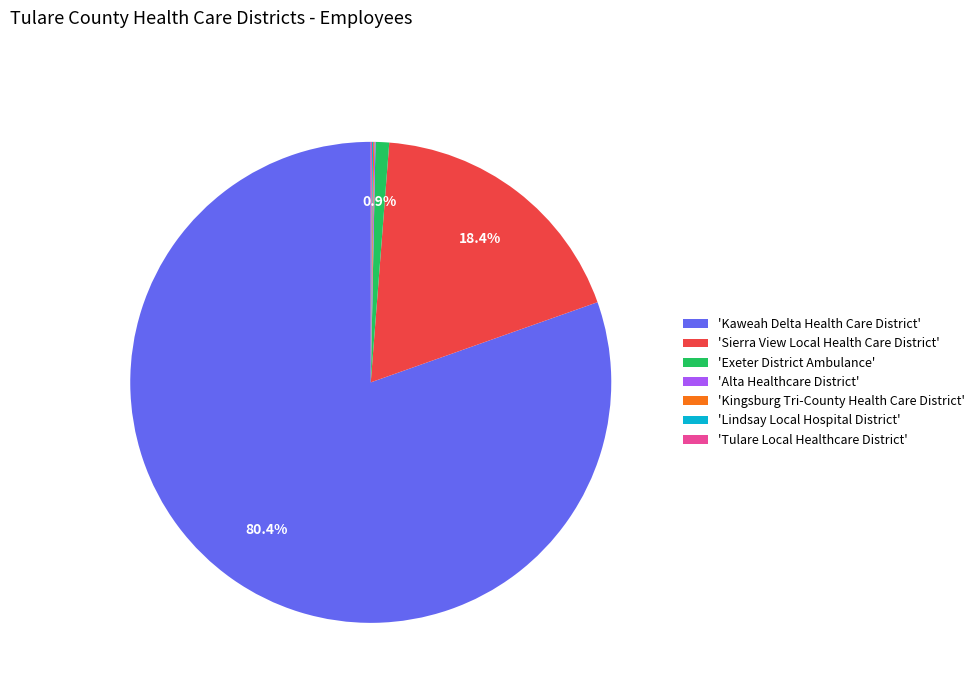

Is the sum of 'Exeter District Ambulance' and 'Kaweah Delta Health Care District' greater than half?

Yes